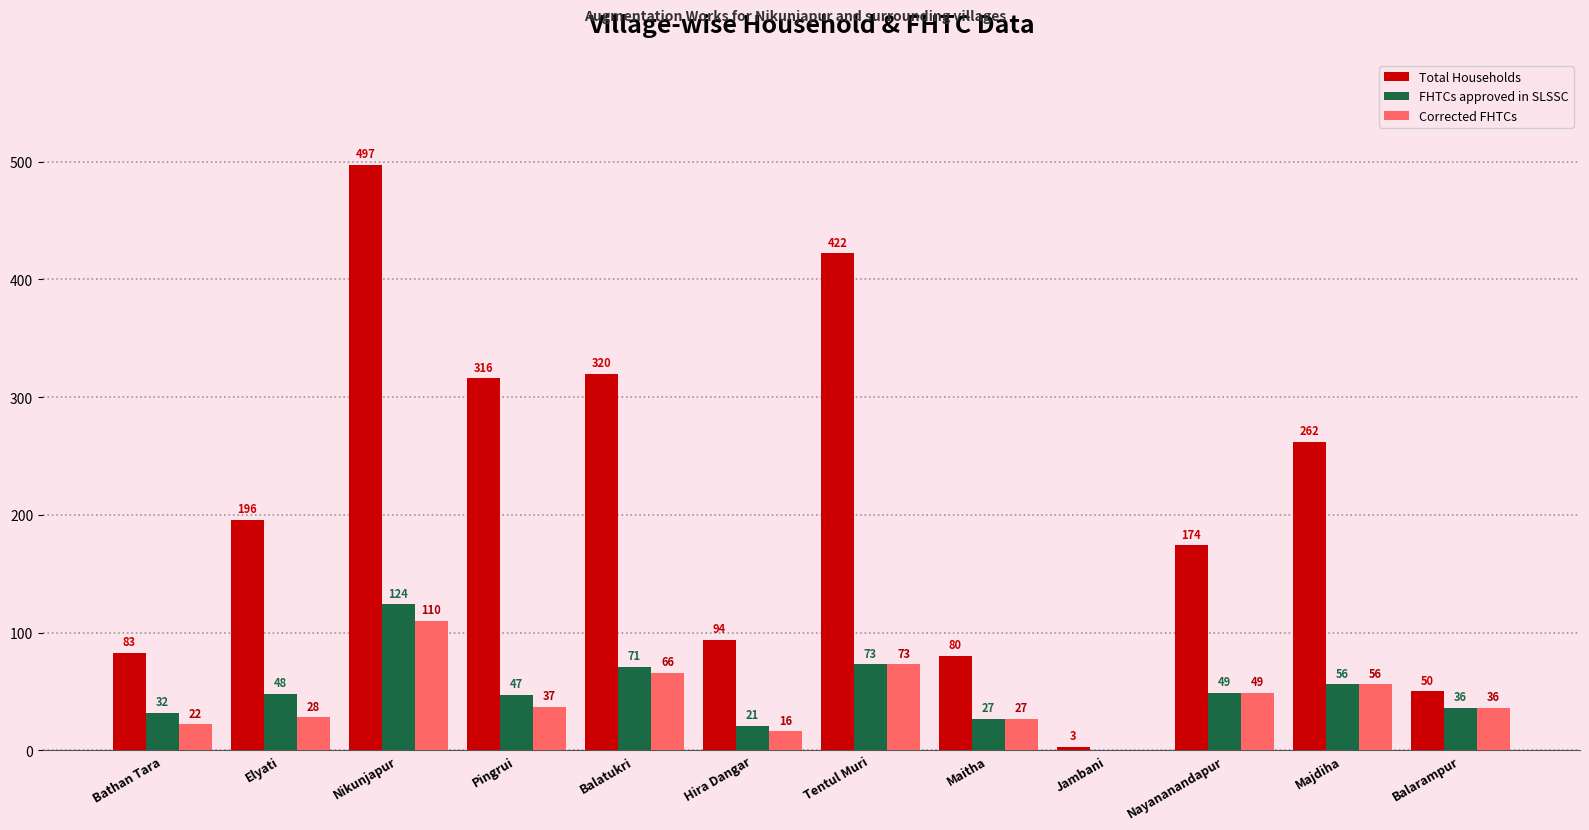

At which label is FHTCs approved in SLSSC closest to 62?

Majdiha